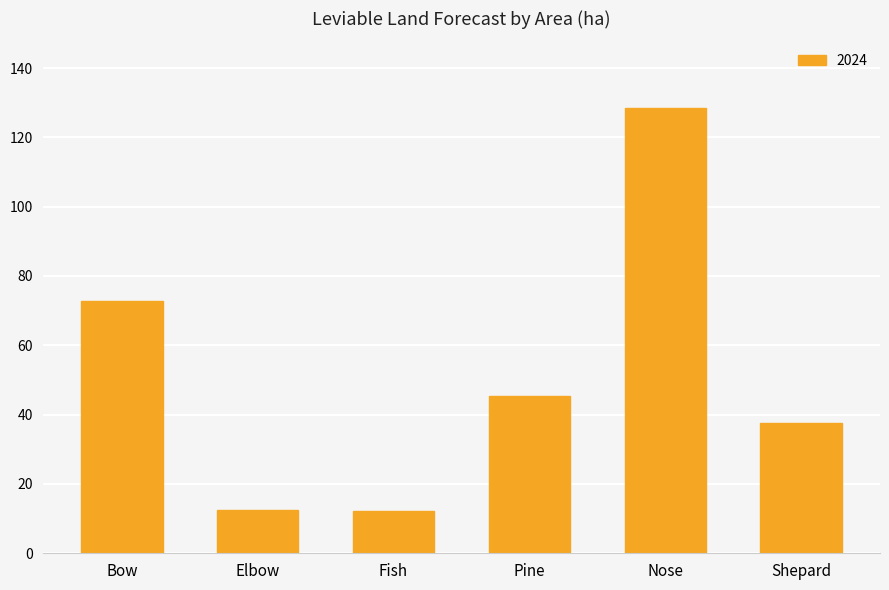

At which category does the chart reach its peak across all series?

Nose